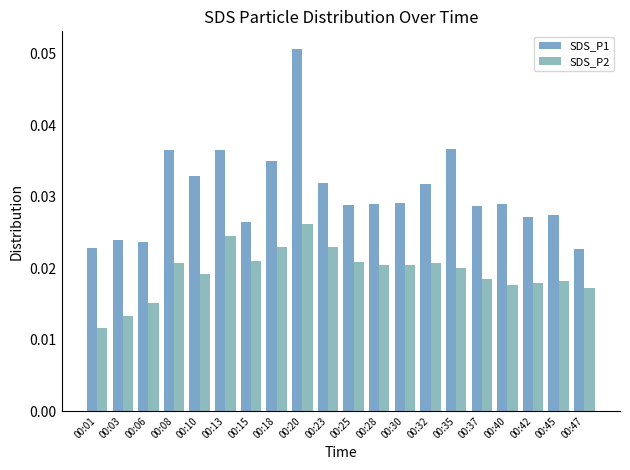

How many SDS_P1 values are between 0 and 1?

20